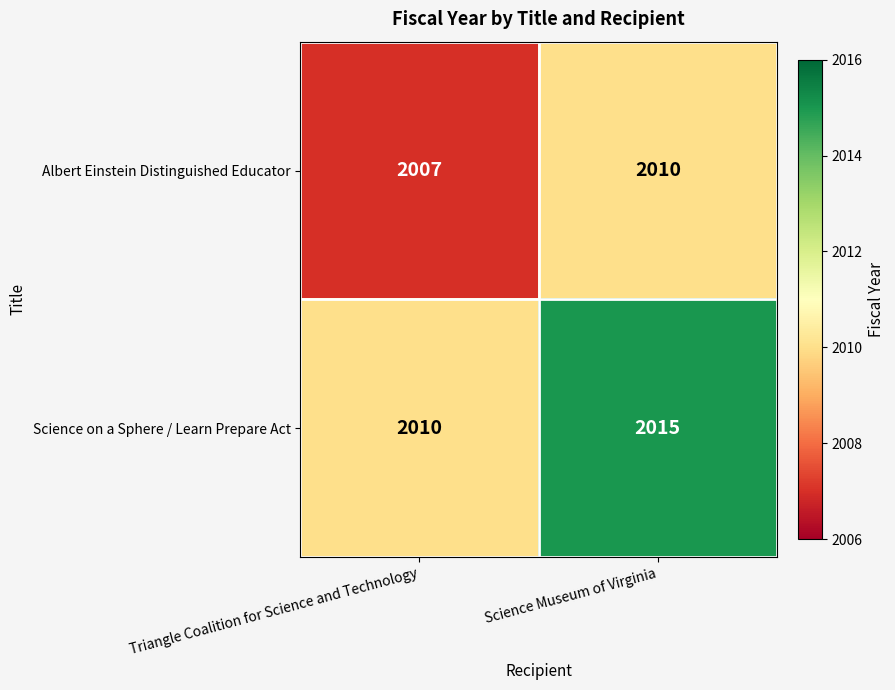

Which label corresponds to the smallest value in the chart?

Triangle Coalition for Science and Technology